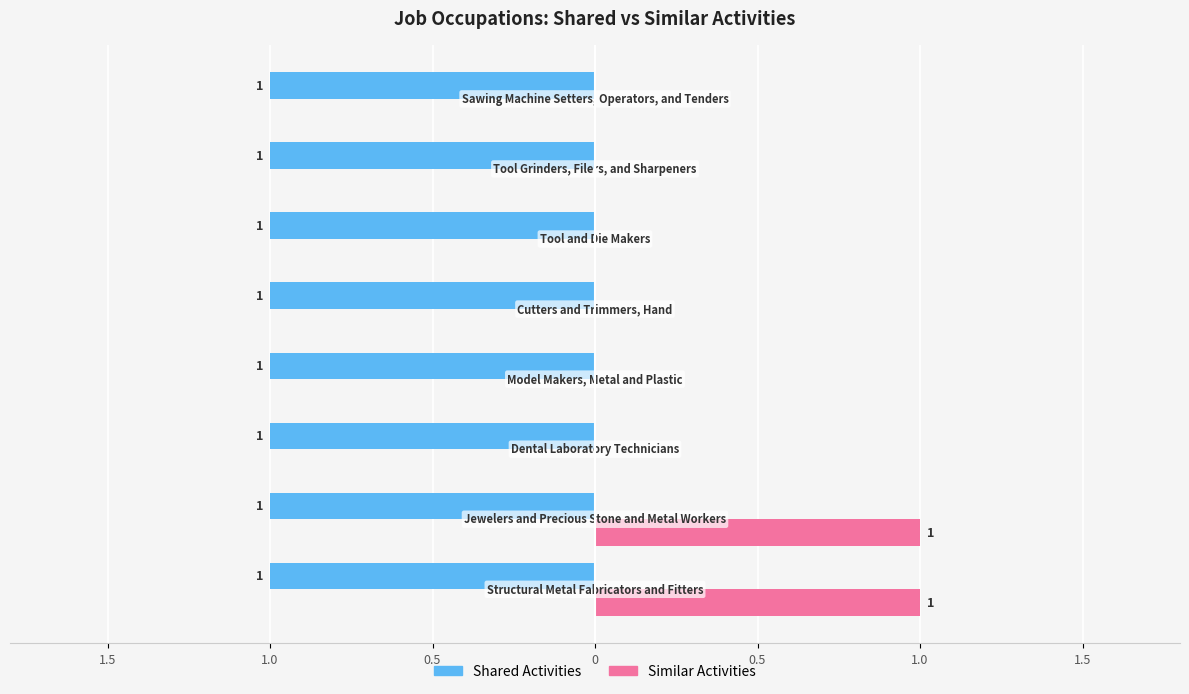

What are all the series names shown in the legend?

Shared Activities, Similar Activities